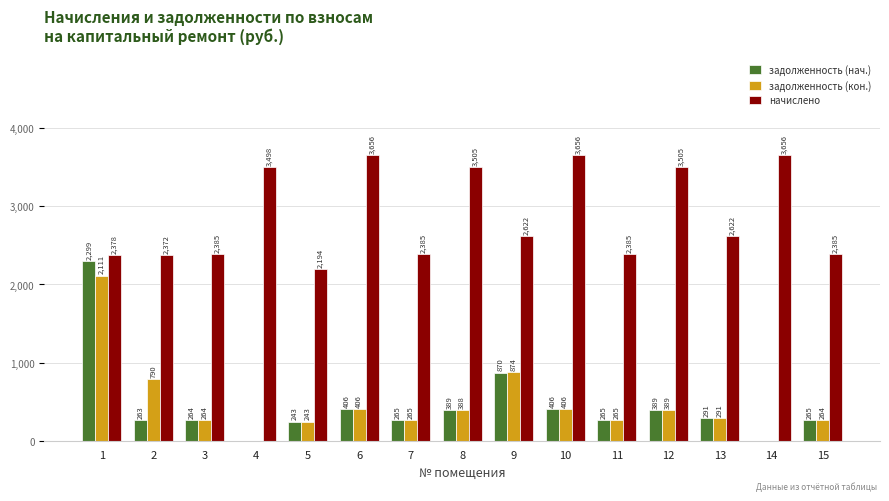

The value of начислено at 9 is 1201.6. True or false?

False